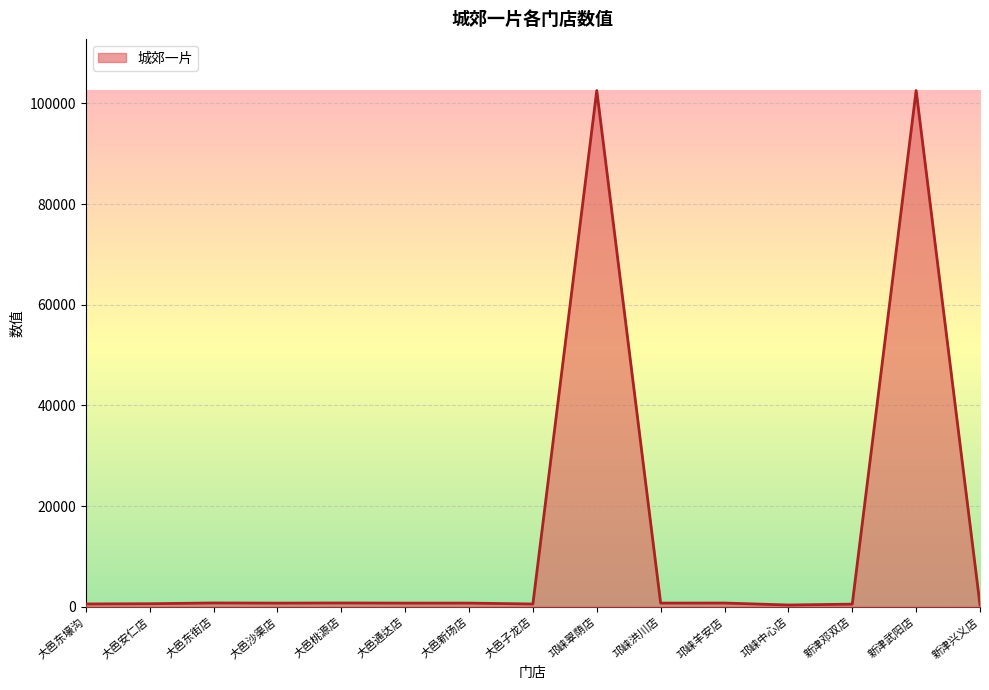

What is the greatest value displayed?

102567